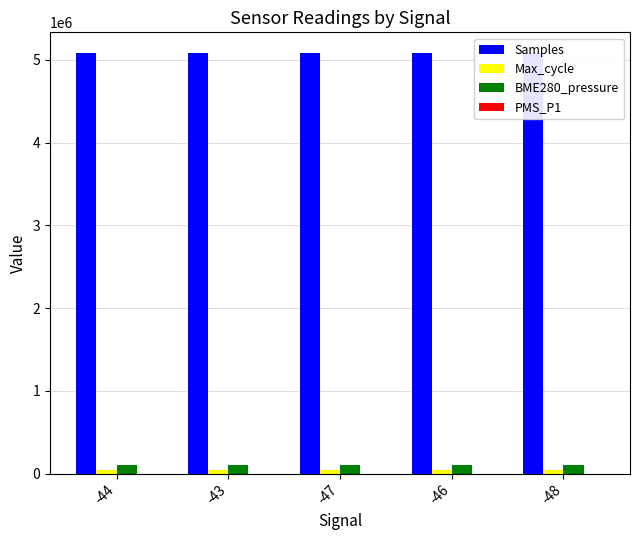

How many distinct data groups are displayed?

4